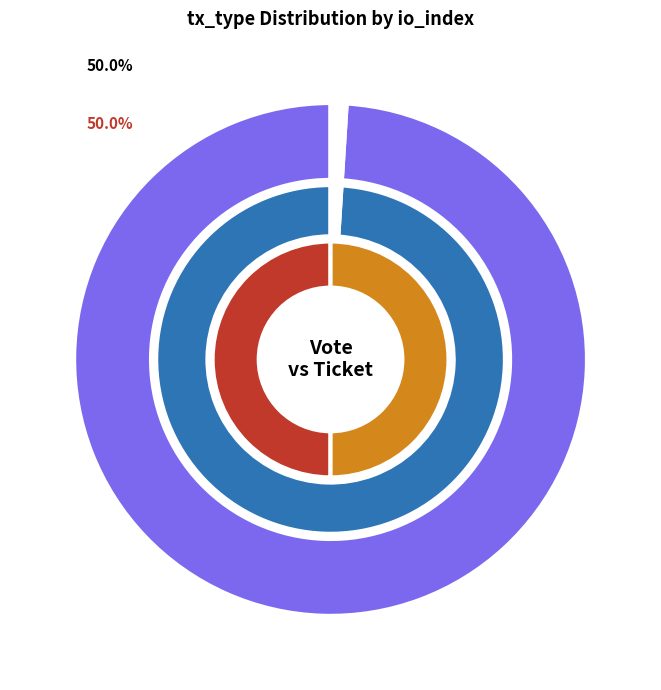

Which slice is the largest?

Vote